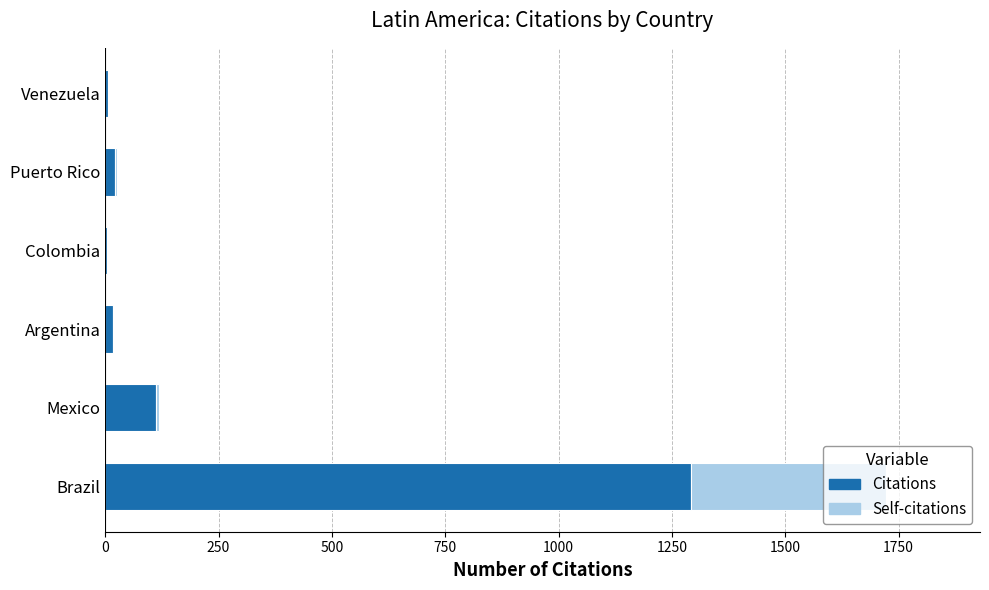

At which label does Citations reach its peak?

Brazil